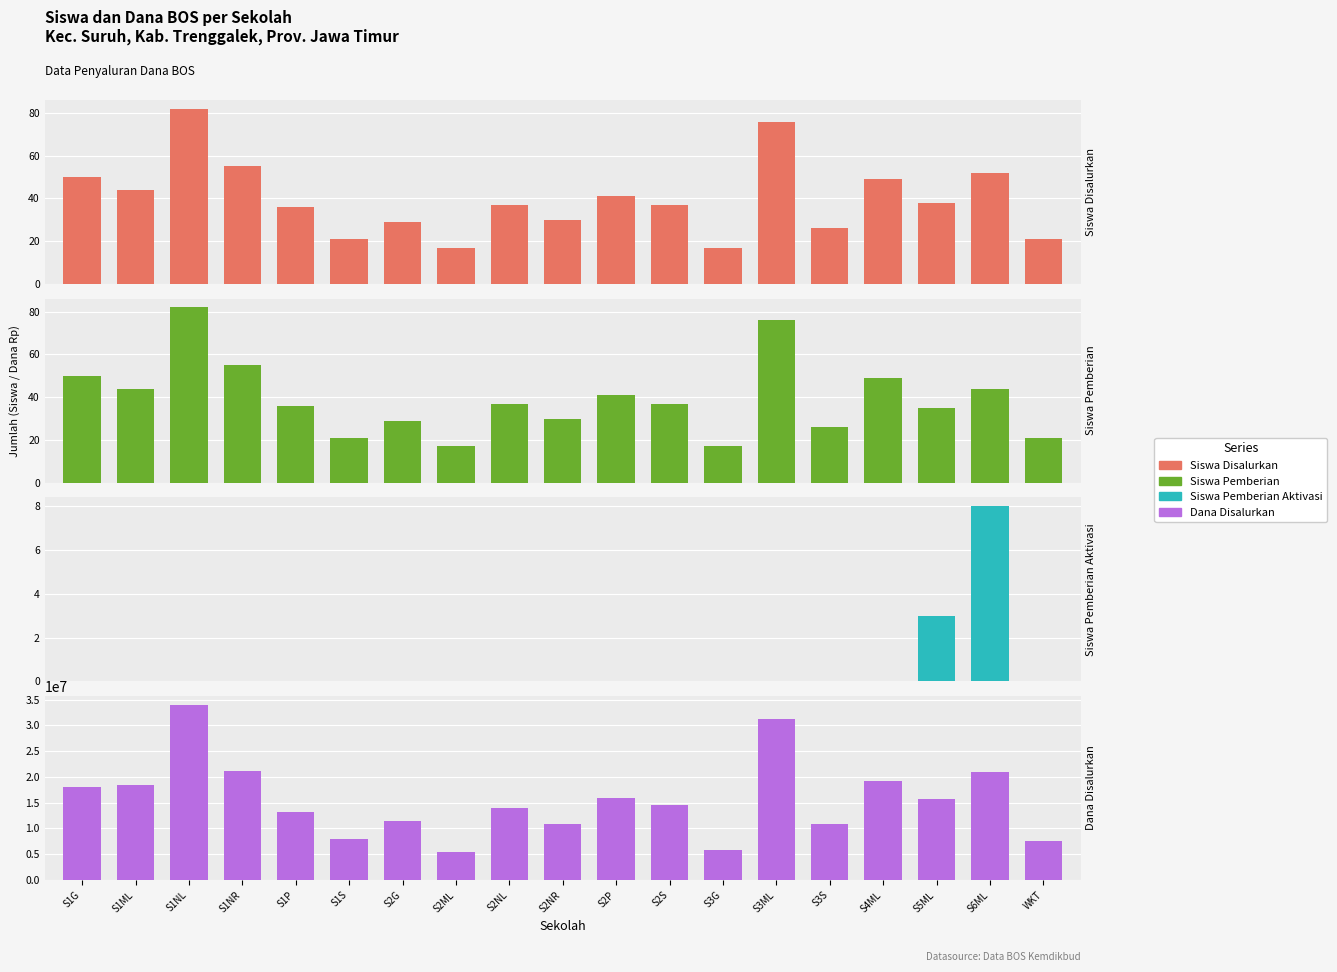

Which category has the highest value in the Siswa Disalurkan series?

S1NL